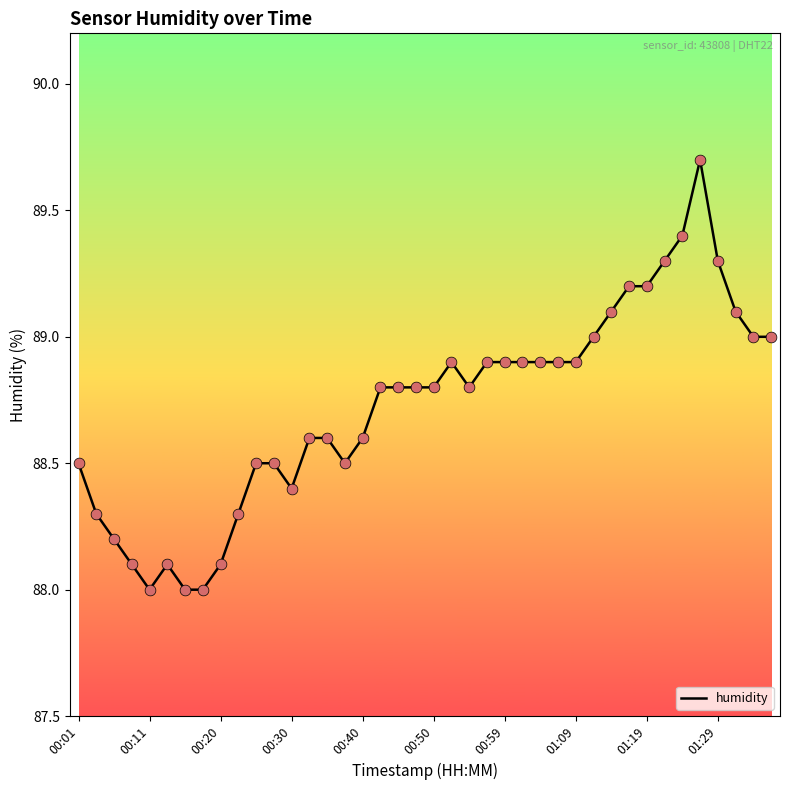

What is the difference between the maximum and minimum values?

1.7